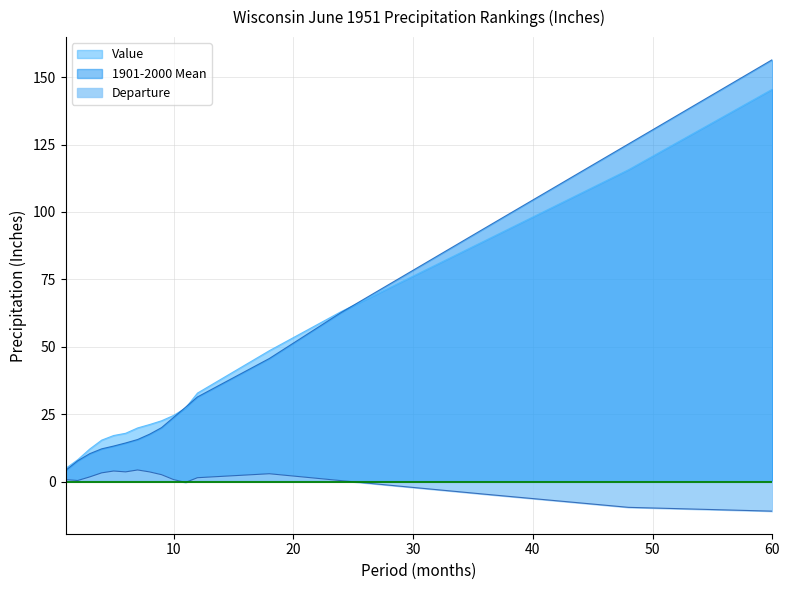

Reading left to right, list all the values displayed in this chart.

Value: 4.9	8.1	12.1	15.4	17.1	17.9	19.9	21.1	22.6	24.5	27.2	32.8	48.5	63.0	89.3	115.7	145.5
1901-2000 Mean: 4.2	7.7	10.3	12.1	13.2	14.3	15.6	17.6	20.0	23.8	27.6	31.4	45.6	62.7	94.0	125.2	156.5
Departure: 0.7	0.4	1.7	3.2	3.9	3.6	4.3	3.6	2.5	0.7	-0.3	1.4	2.9	0.3	-4.7	-9.6	-11.0